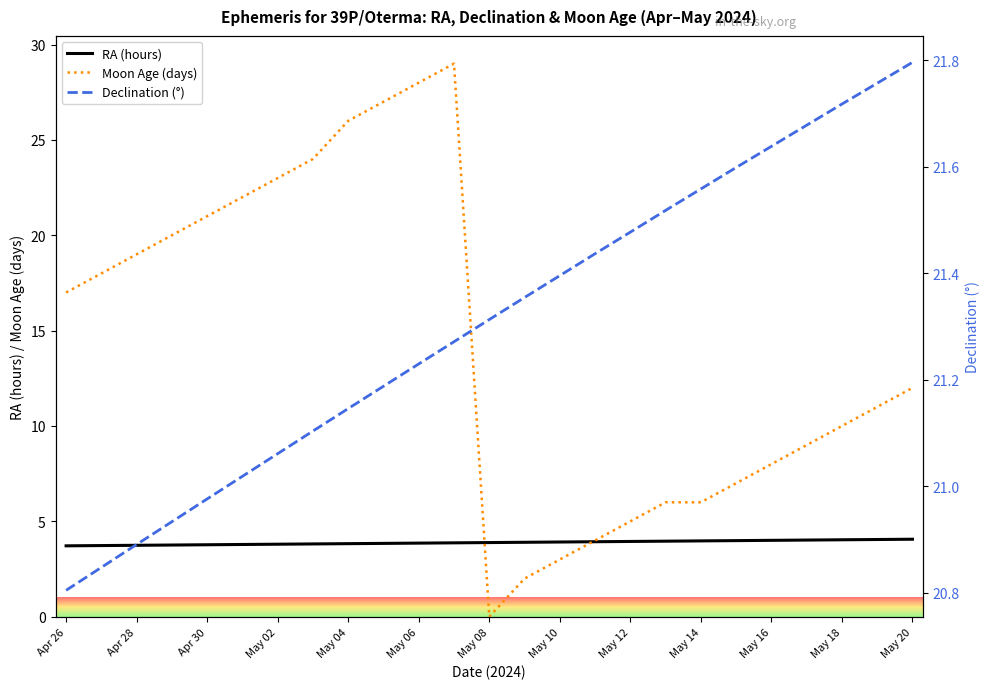

The Moon Age (days) series shows 7.2 at Apr 26. True or false?

False